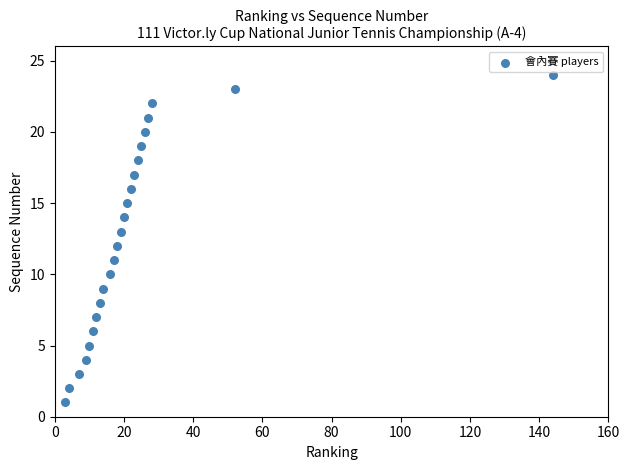

What is the range of X values (max minus min)?

141